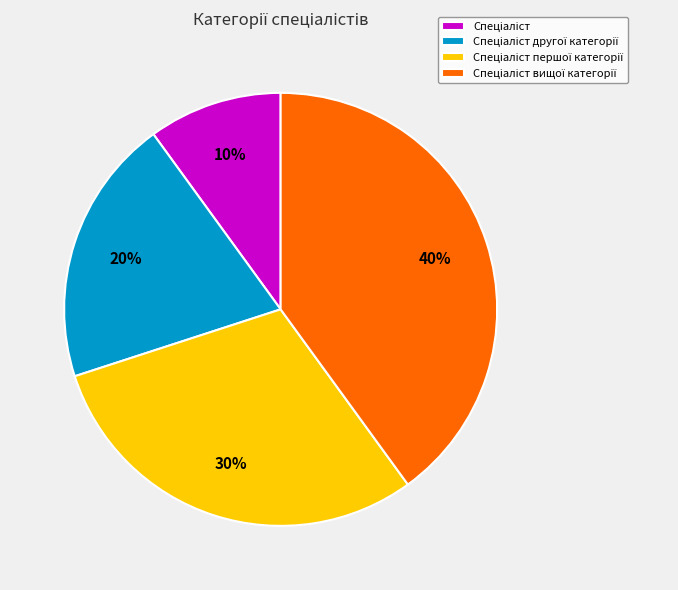

Does any single category account for the majority?

No